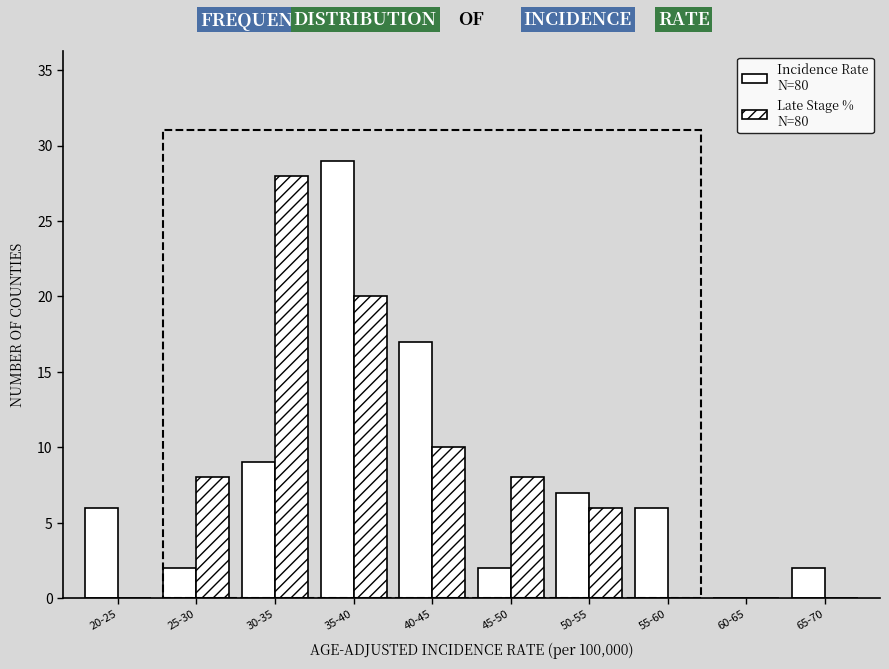

Does the chart contain stacked bars?

No